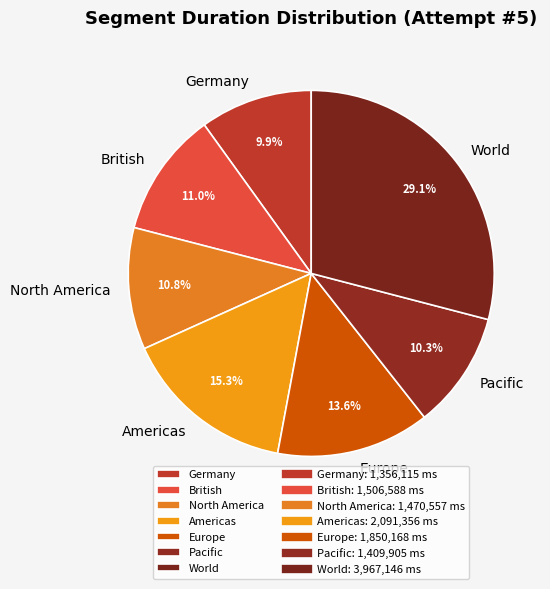

Is it true that World is 42% of the pie?

False